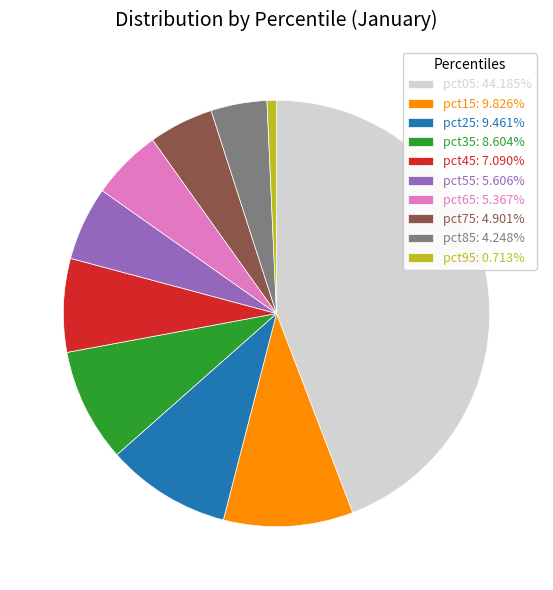

Between pct55 and pct25, which is larger?

pct25